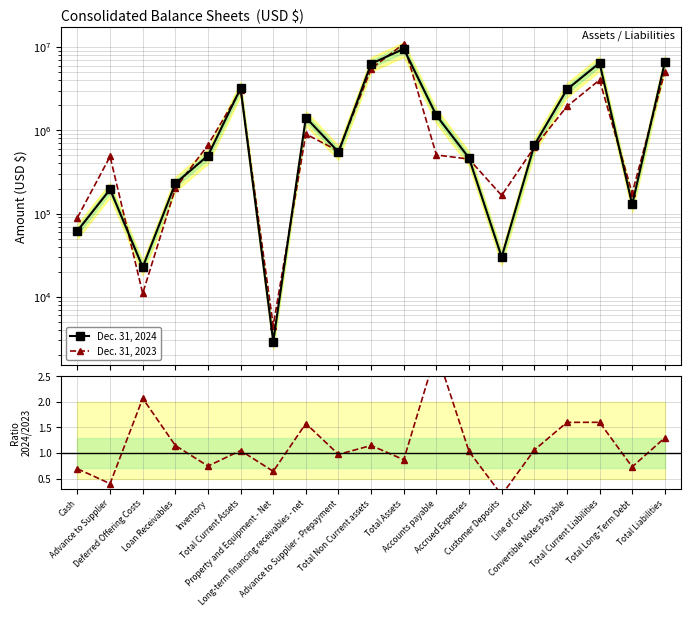

The value of 2024/2023 at Accounts payable is 3.0. True or false?

True